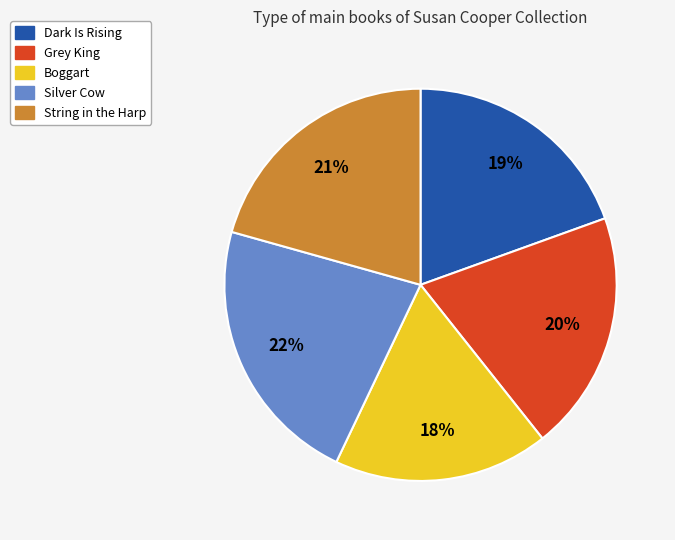

Does any single category account for the majority?

No